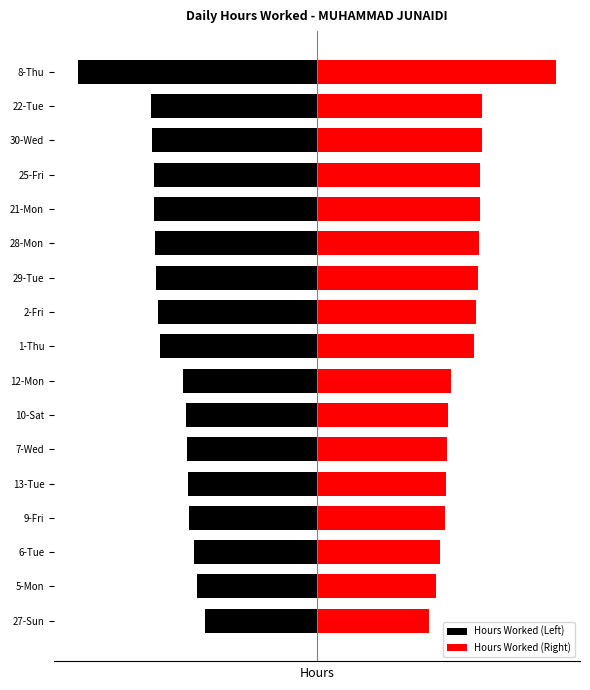

What are all the series names shown in the legend?

Hours Worked (Left), Hours Worked (Right)